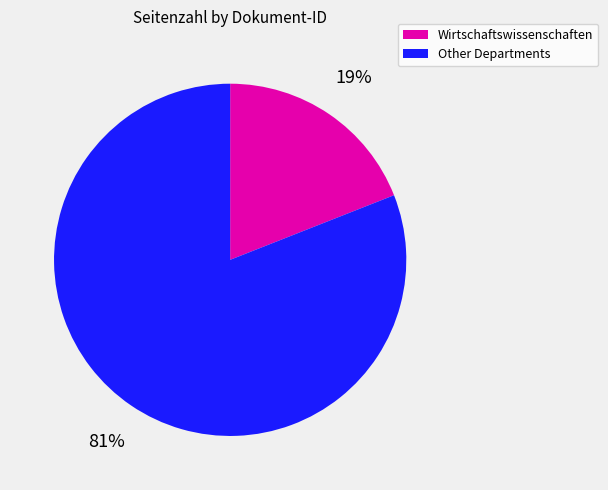

To the nearest percent, what is the difference between the largest and smallest slice percentages?

62%